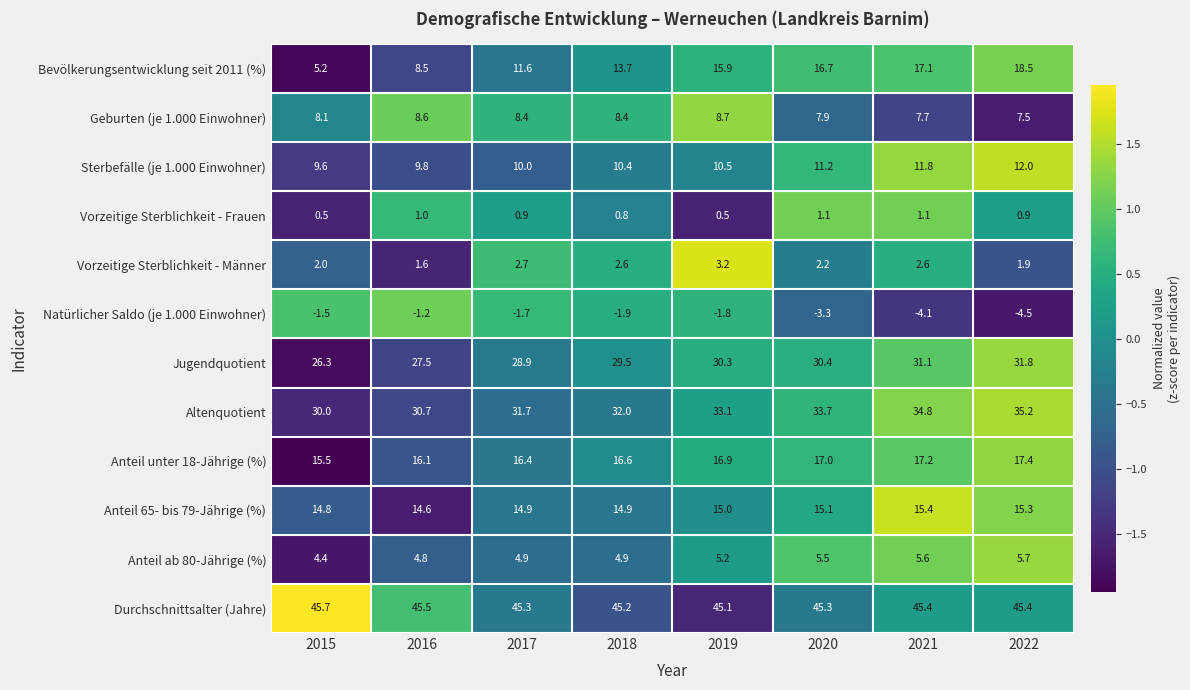

What is the maximum value shown in the chart?

45.7